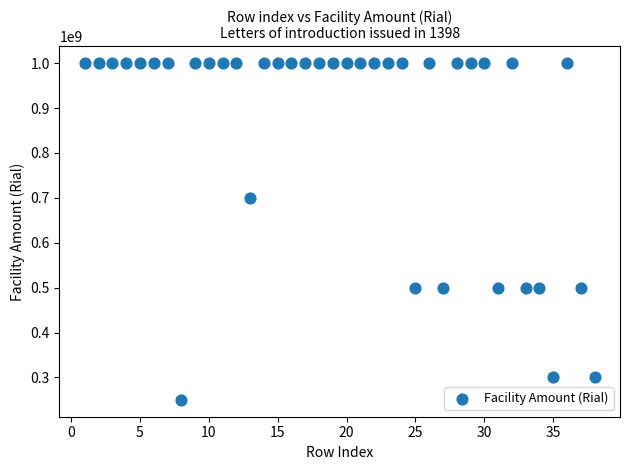

What is the range of Y values (max minus min)?

750000000